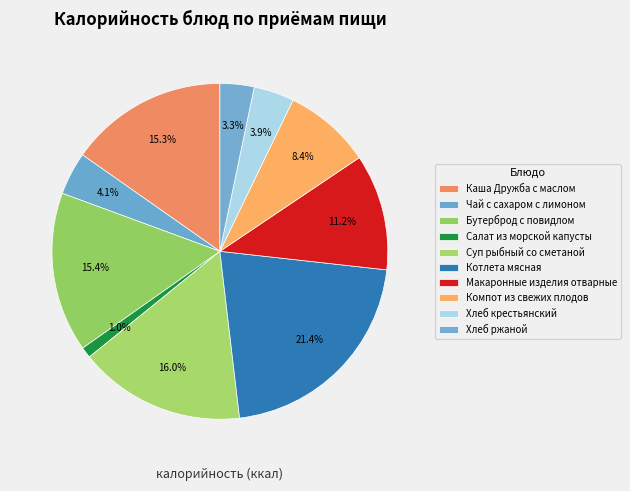

Count the number of slices in the pie.

10